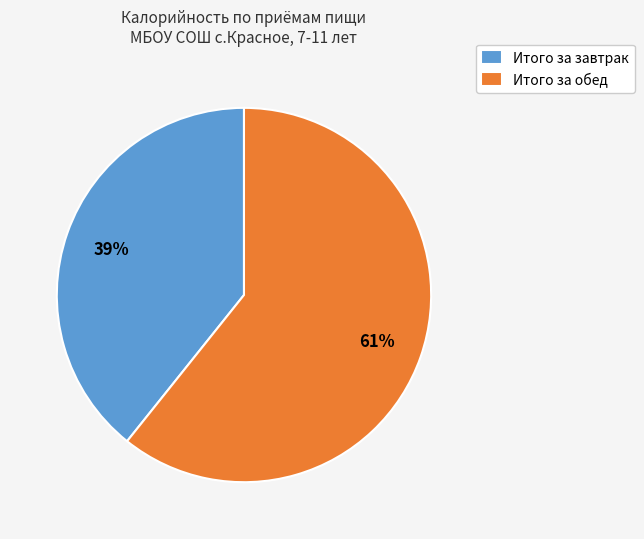

To the nearest percent, what percentage of the pie is Итого за завтрак?

39%